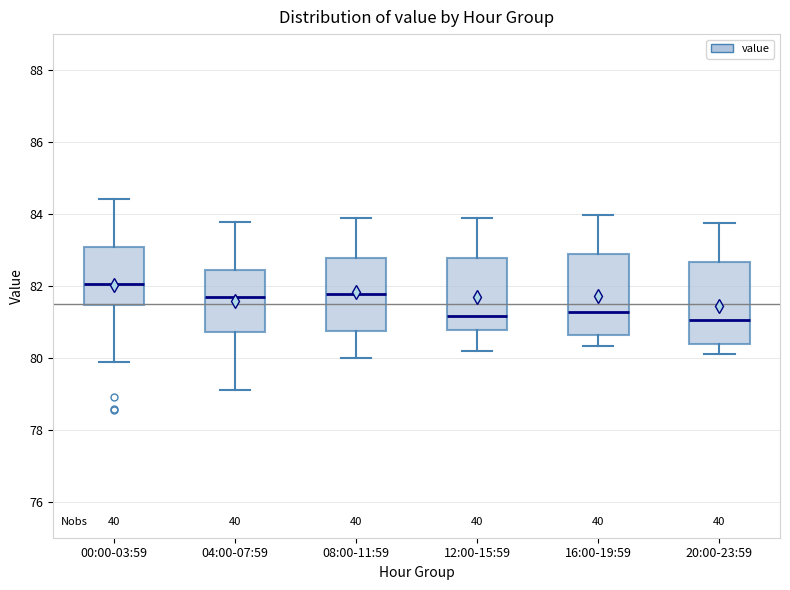

Reading left to right, transcribe this box plot: for each box, give where its median line is, the range the box spans, and where its two whiskers end, as read against the y-axis. The values are not printed on the chart, so give them approximately, as read against the axis.

00:00-03:59: median 82.0, box 81.4 to 83.0, whiskers 79.8 to 84.4
04:00-07:59: median 81.6, box 80.8 to 82.4, whiskers 79.2 to 83.8
08:00-11:59: median 81.8, box 80.8 to 82.8, whiskers 80.0 to 83.8
12:00-15:59: median 81.2, box 80.8 to 82.8, whiskers 80.2 to 83.8
16:00-19:59: median 81.2, box 80.6 to 82.8, whiskers 80.4 to 84.0
20:00-23:59: median 81.0, box 80.4 to 82.6, whiskers 80.2 to 83.8